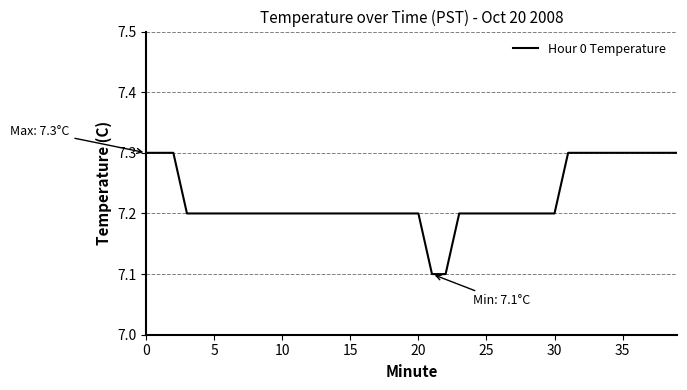

What is the maximum value shown in the chart?

7.3